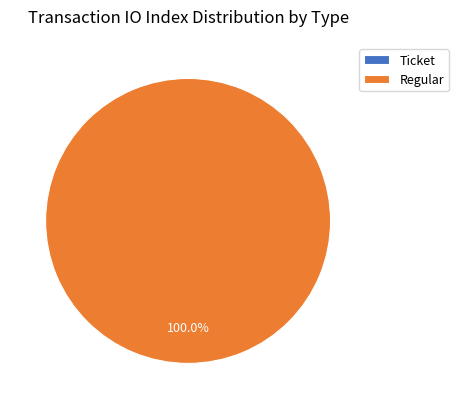

The Ticket slice represents 0% of the pie. True or false?

True